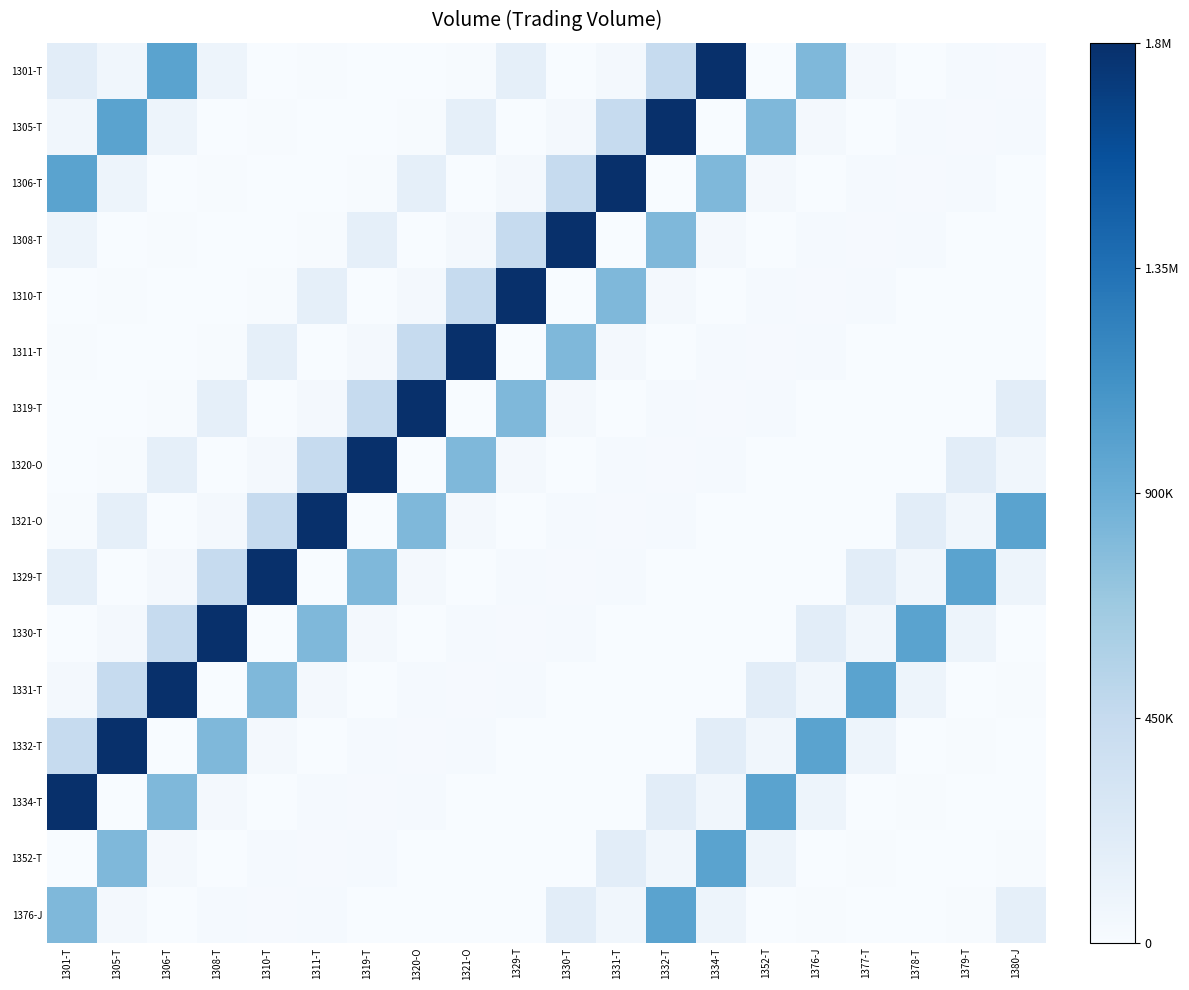

Which has a higher value, 1329-T or 1306-T?

1306-T